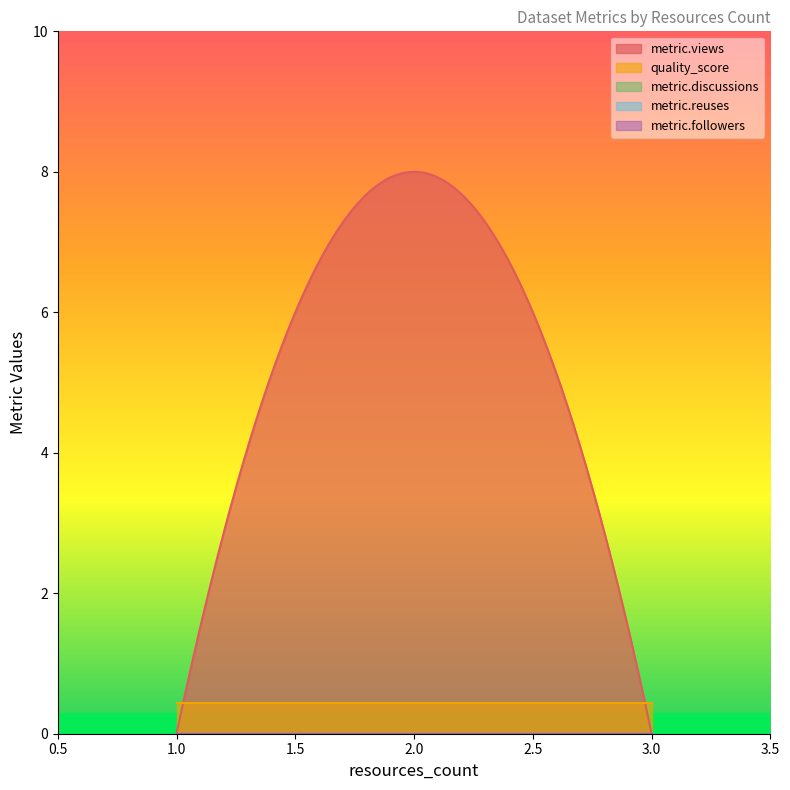

Is the value of metric.views at 2 greater than the value of metric.reuses at 2?

No